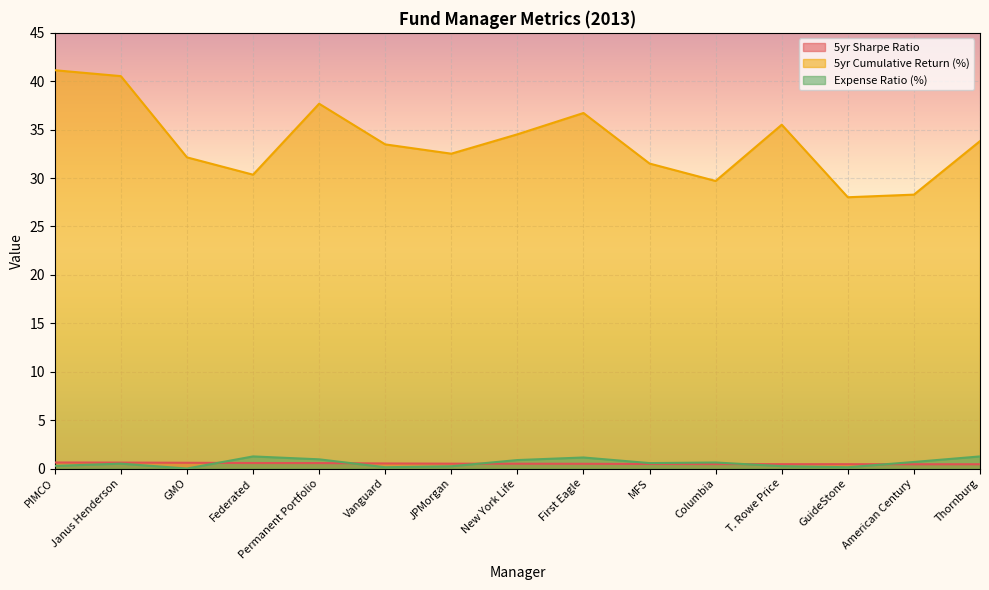

After their last crossing, which series has the higher values: Expense Ratio (%) or 5yr Sharpe Ratio?

Expense Ratio (%)